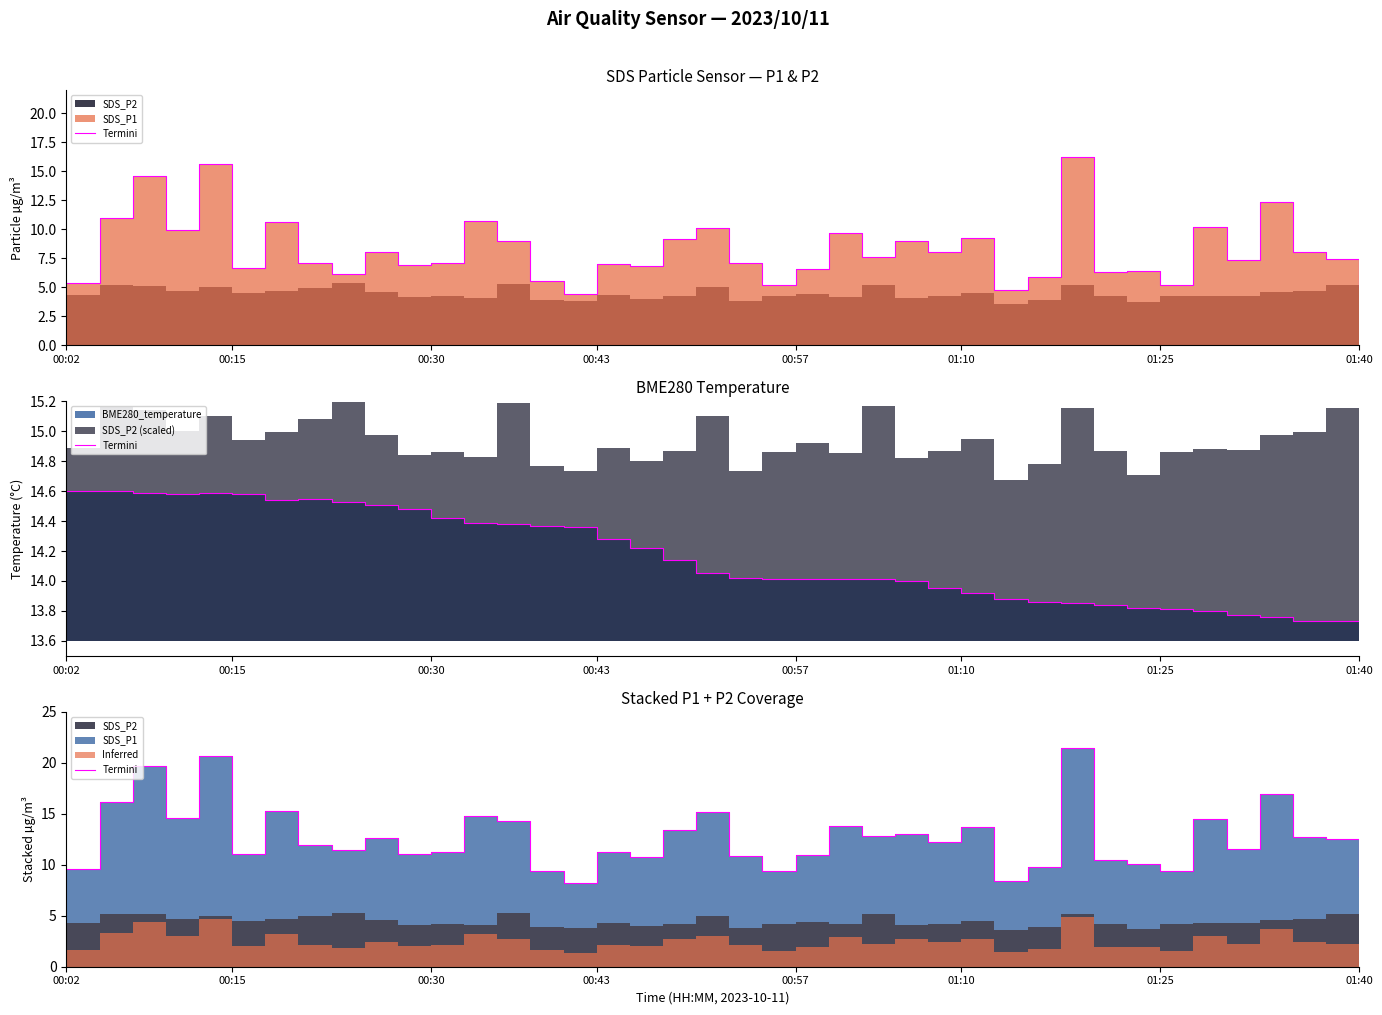

What is the difference between the maximum and second lowest values?

13.1